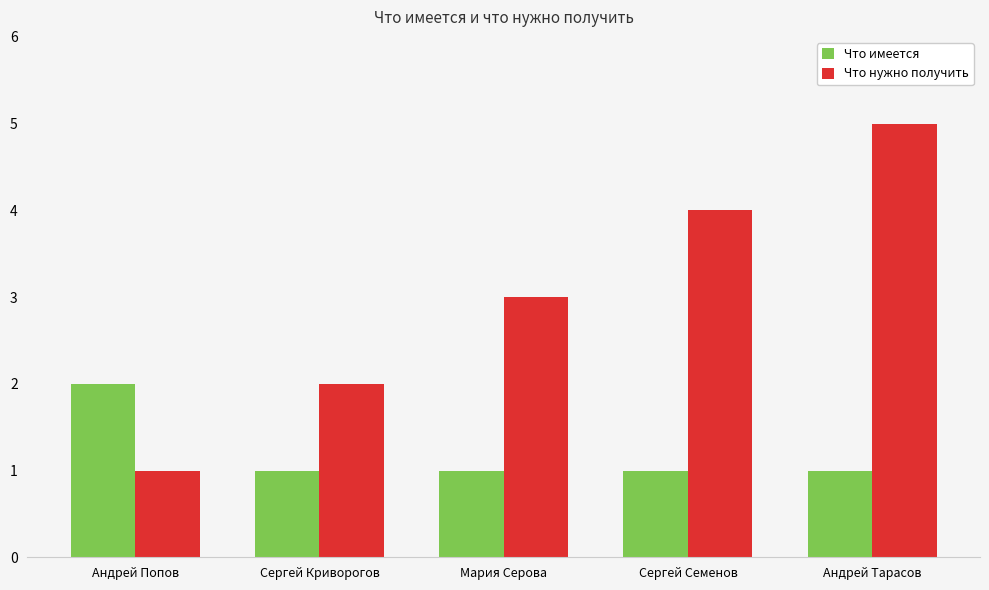

How many distinct data groups are displayed?

2